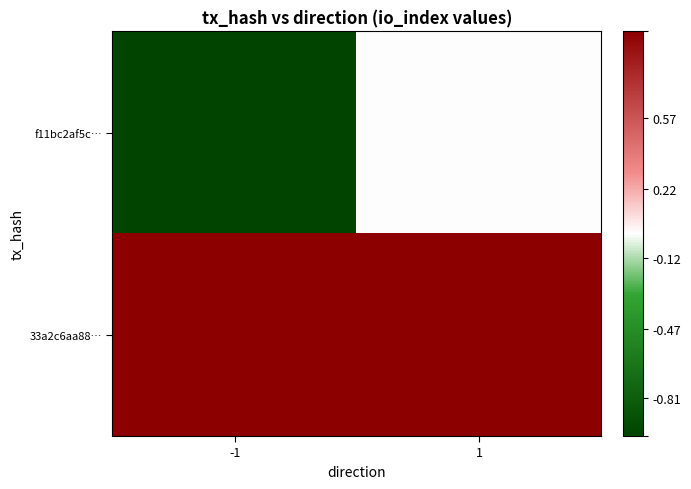

Which series changed the most between -1 and 1?

f11bc2af5c…